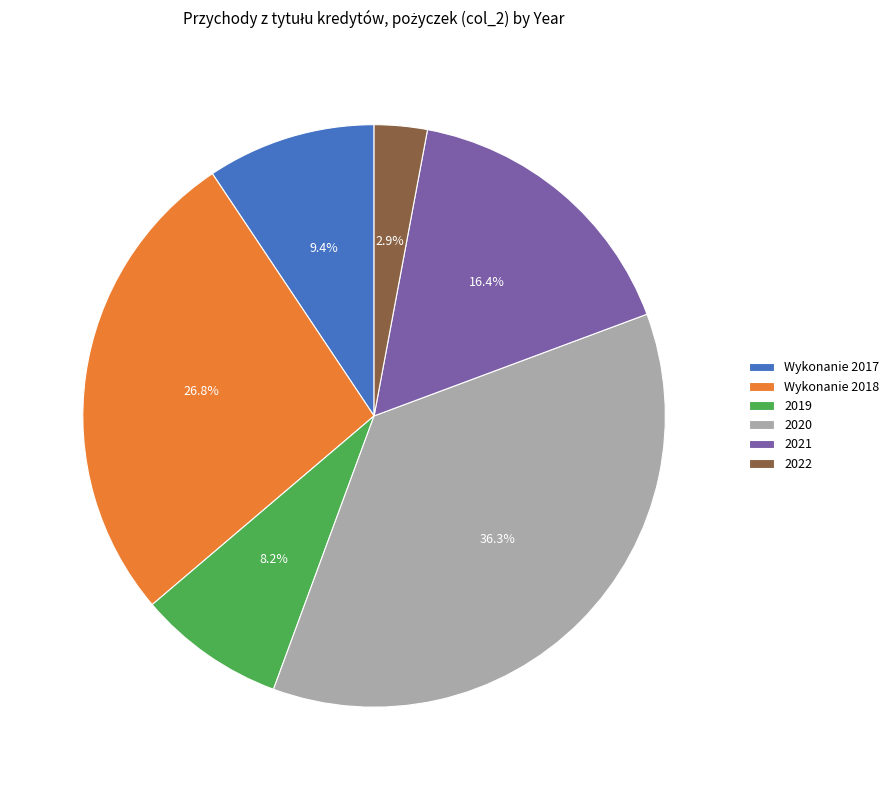

True or false: 2022 accounts for 14% of the total.

False